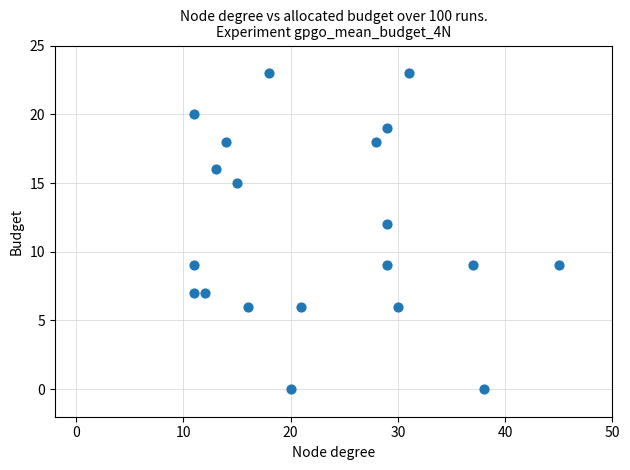

What Y value in the scatter plot is closest to 11?

12